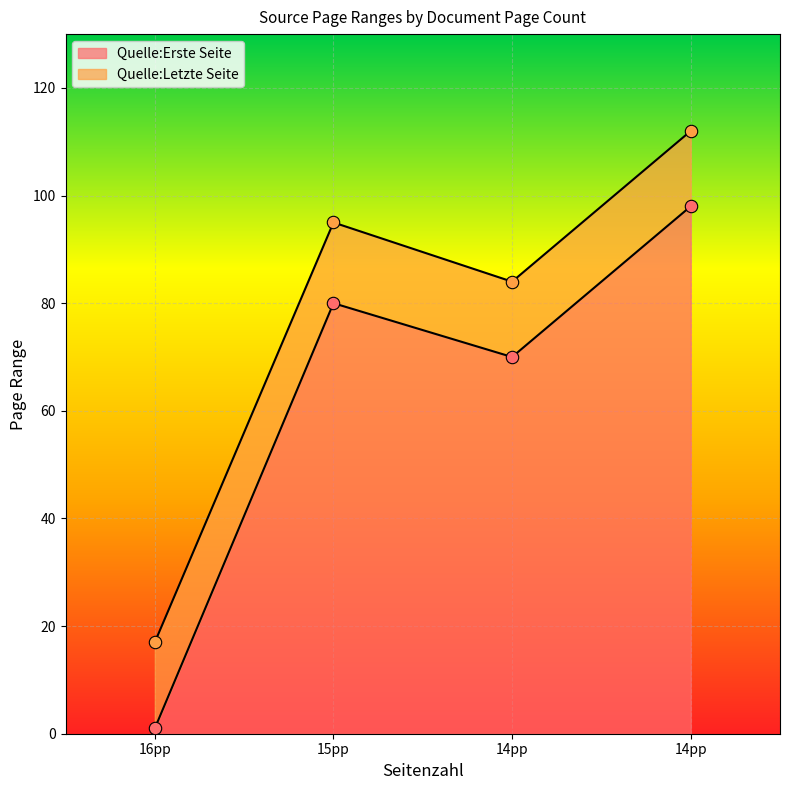

Is the value of Quelle:Erste Seite at 16pp greater than the value of Quelle:Letzte Seite at 14pp?

No